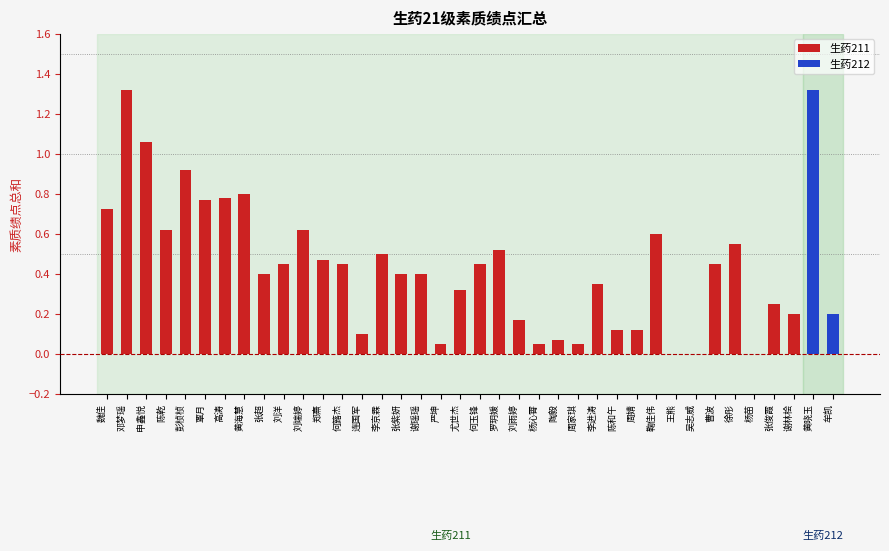

The value of 生药211 at 谢林桧 is 0.1. True or false?

False